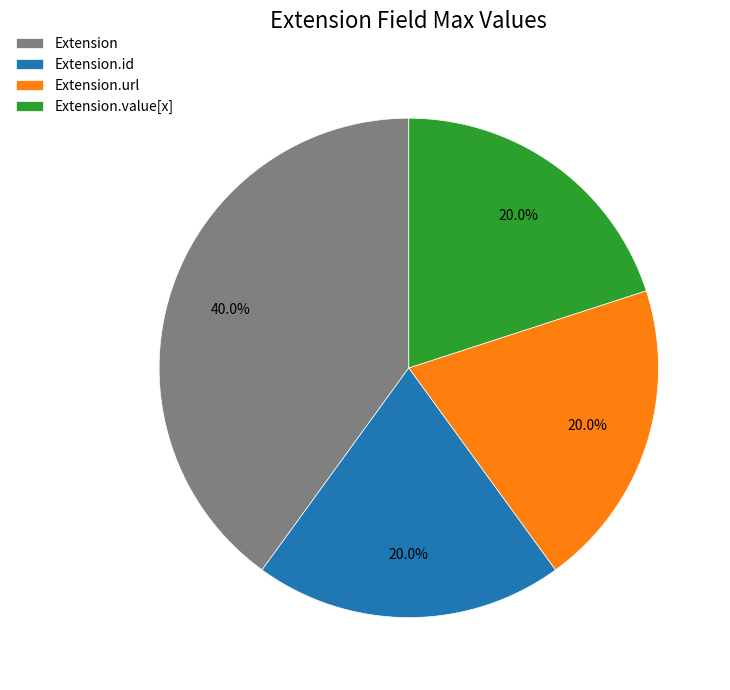

Which has a higher value, Extension.url or Extension?

Extension